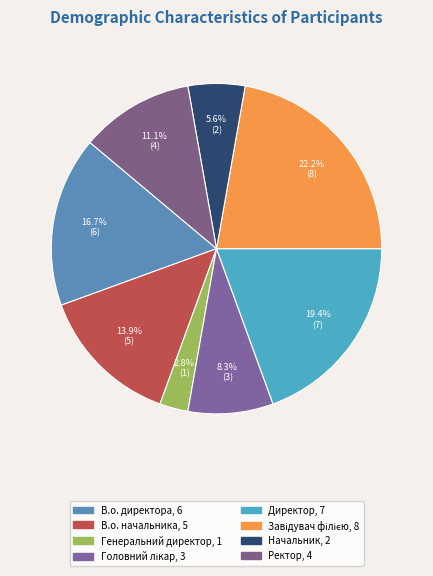

True or false: В.о. начальника accounts for 20% of the total.

False